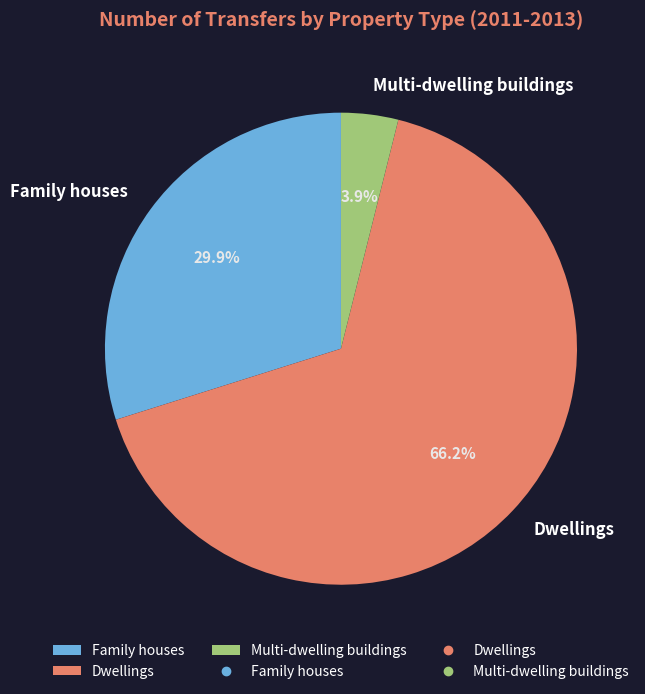

Which slice is the largest?

Dwellings